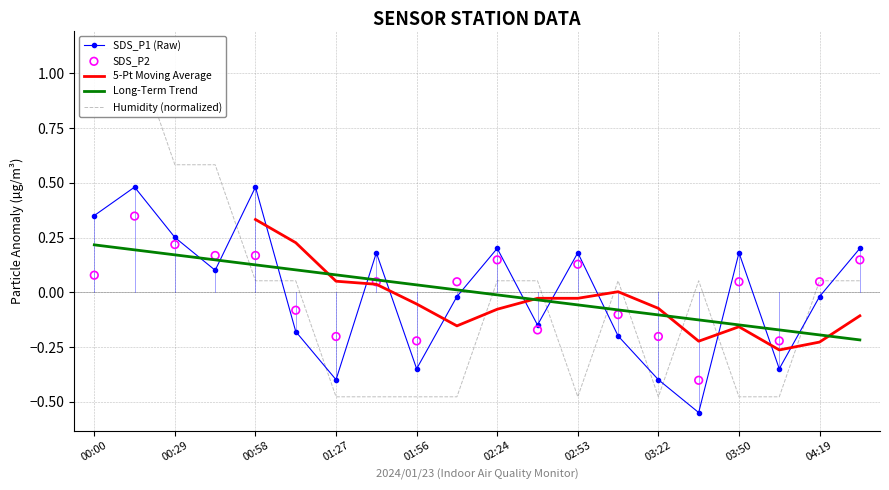

Which series ends up on top after the final intersection of SDS_P1 (Raw) and Long-Term Trend?

SDS_P1 (Raw)